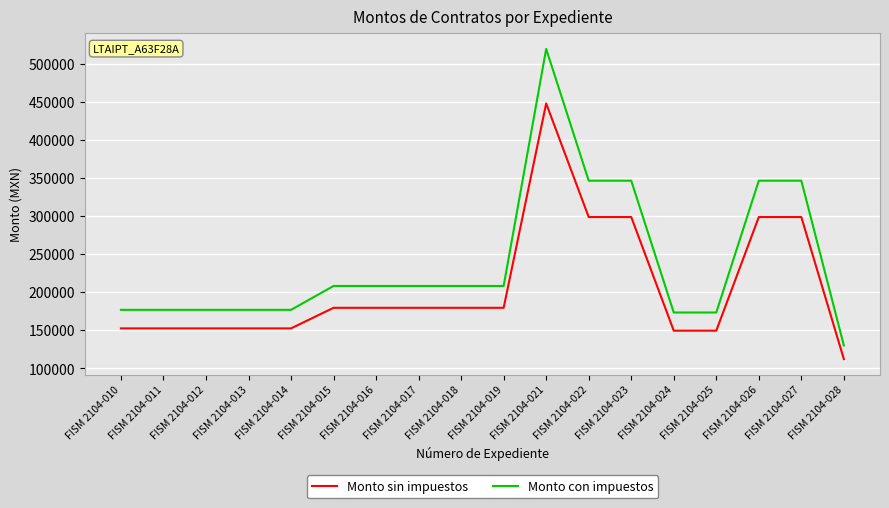

True or false: Monto sin impuestos and Monto con impuestos cross at least once.

False